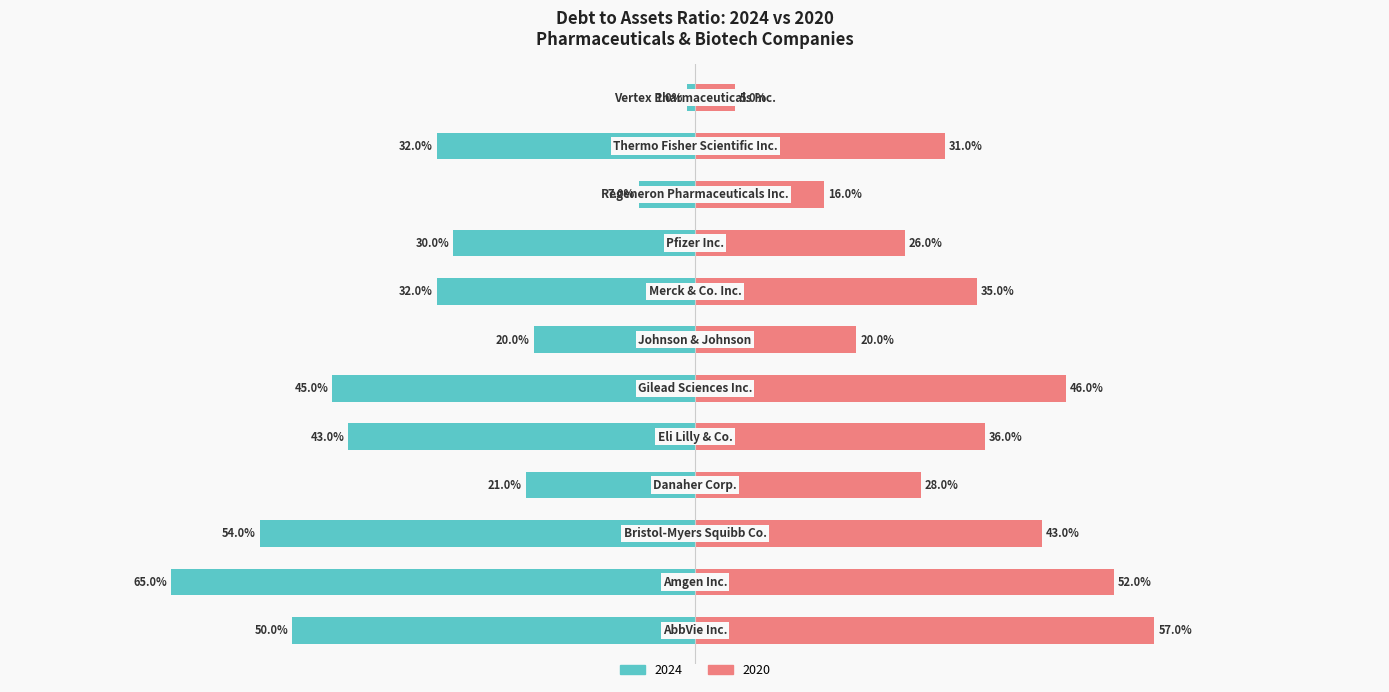

At which label is 2024 closest to 0?

Vertex Pharmaceuticals Inc.